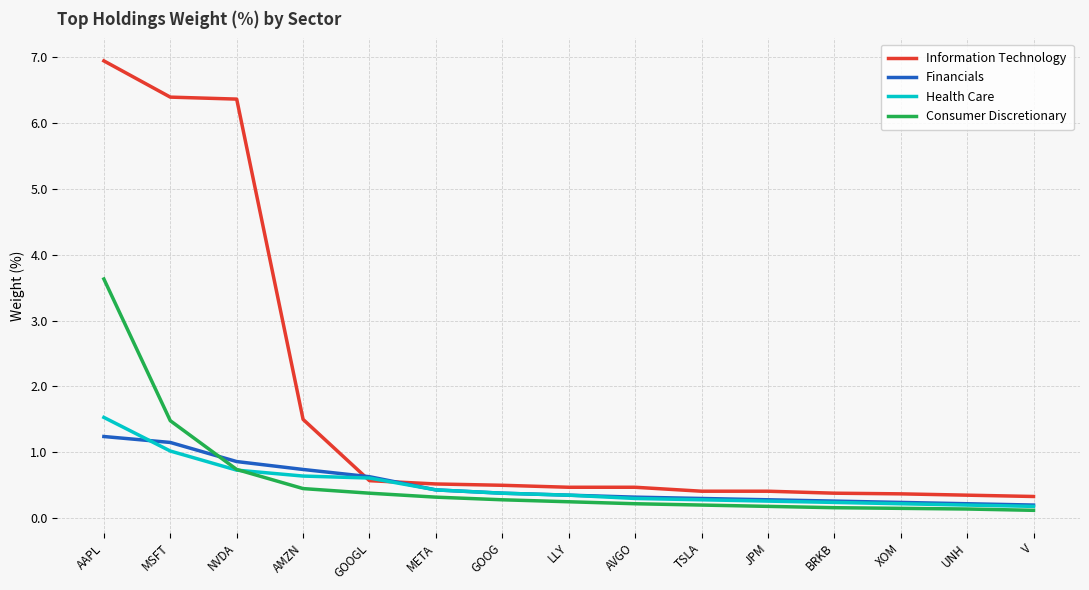

Is it true that Information Technology equals 0.8 at GOOG?

False